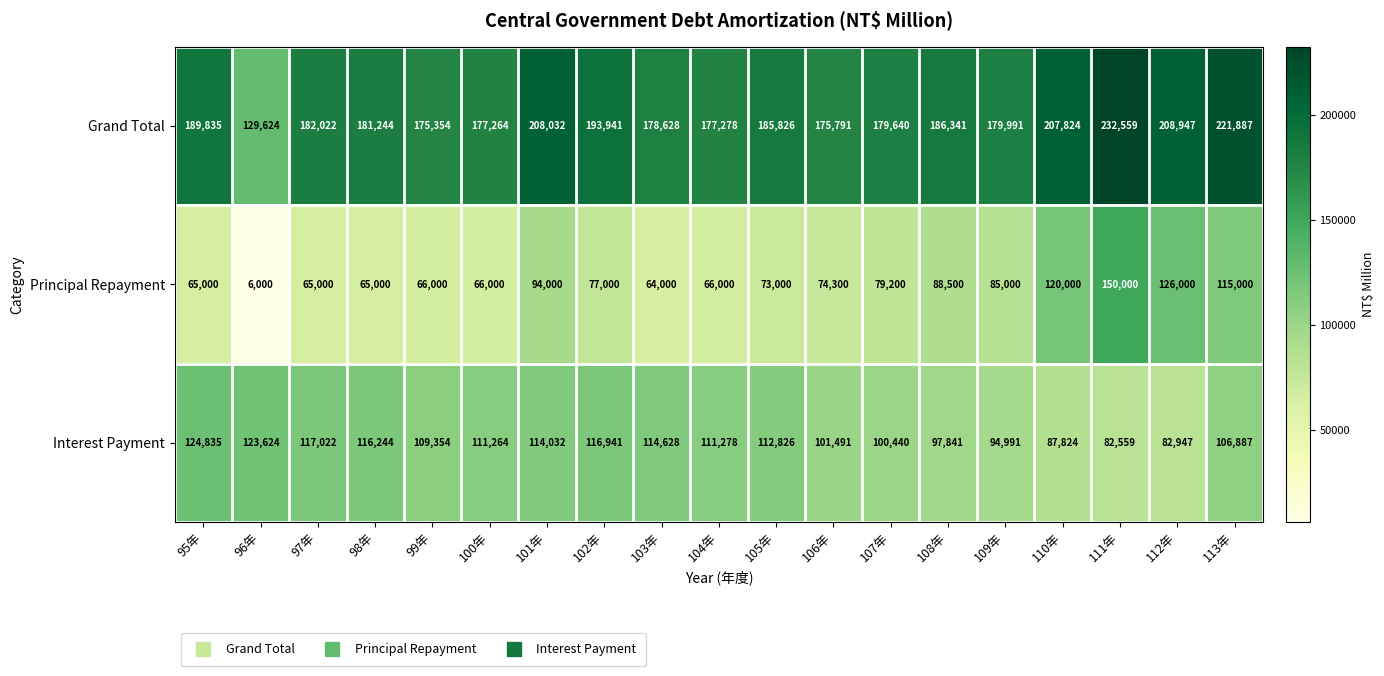

What is the maximum value shown in the chart?

232559